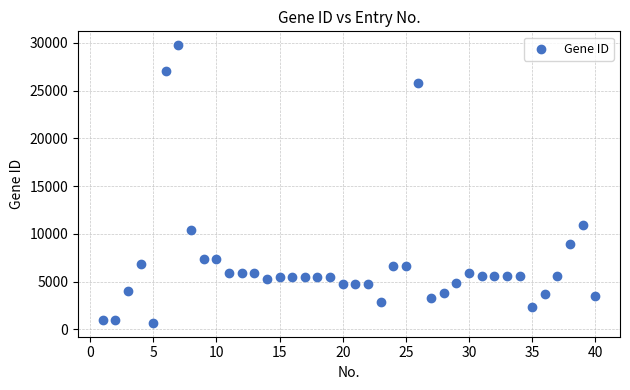

What is the range of X values (max minus min)?

39